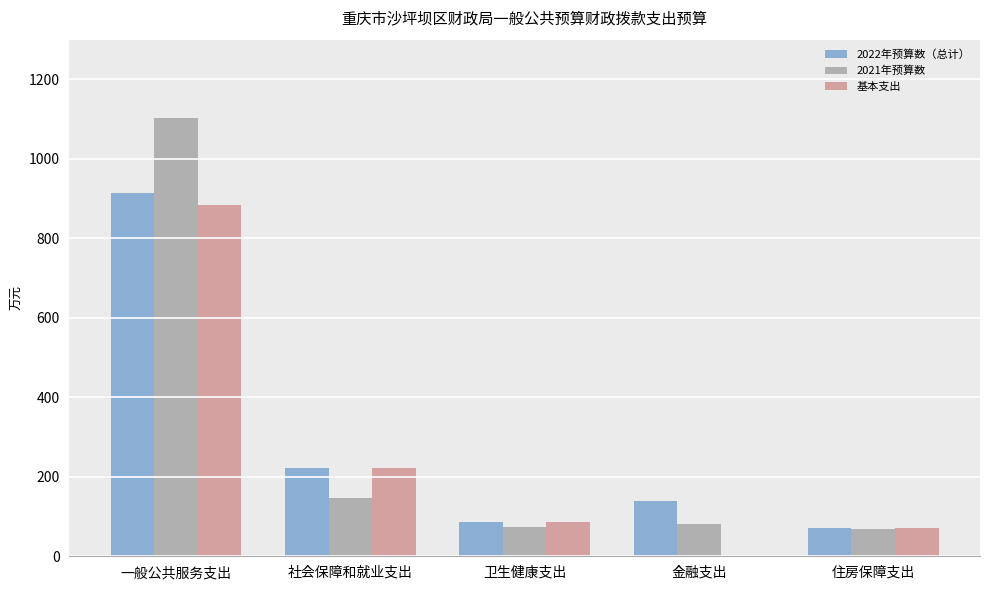

What is the difference between the 2022年预算数（总计） values at 卫生健康支出 and 一般公共服务支出?

829.2